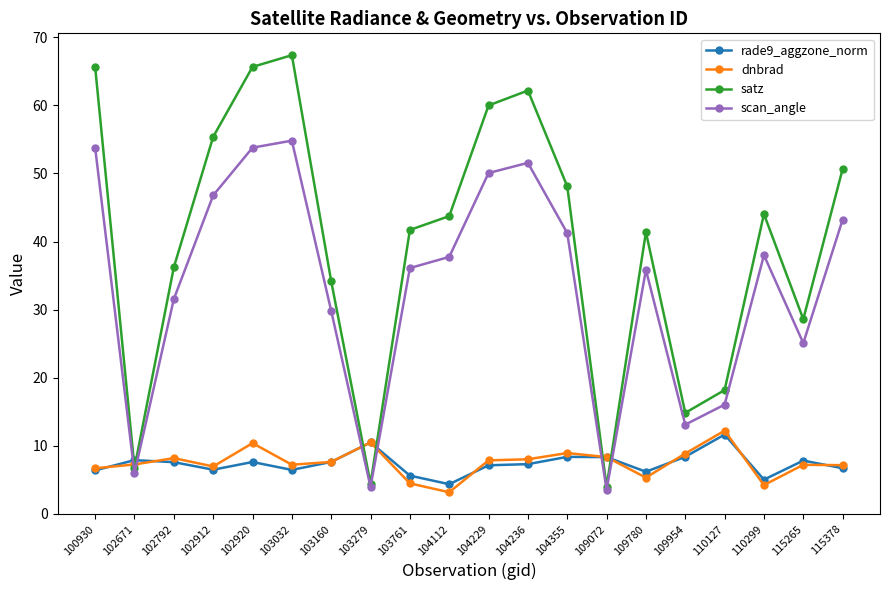

After their last crossing, which series has the higher values: scan_angle or rade9_aggzone_norm?

scan_angle